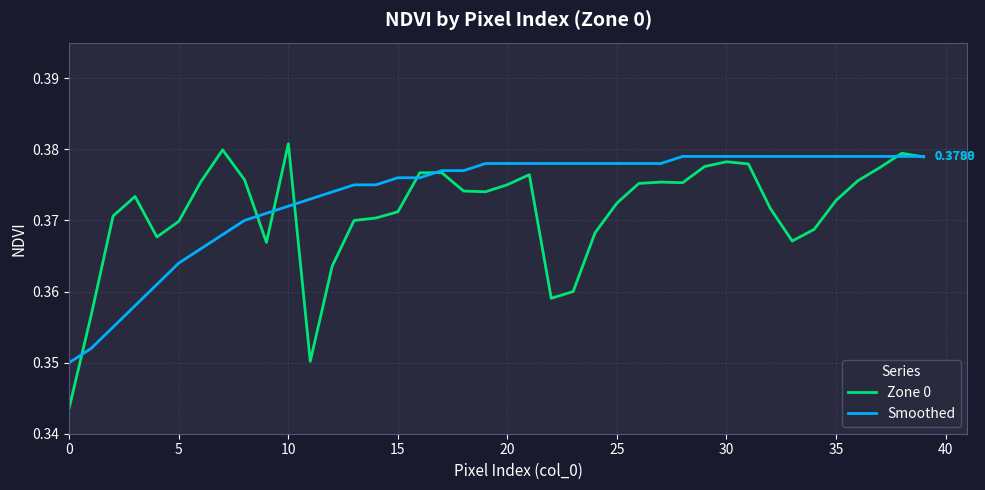

List the series in order of their overall mean, highest first.

Smoothed, Zone 0